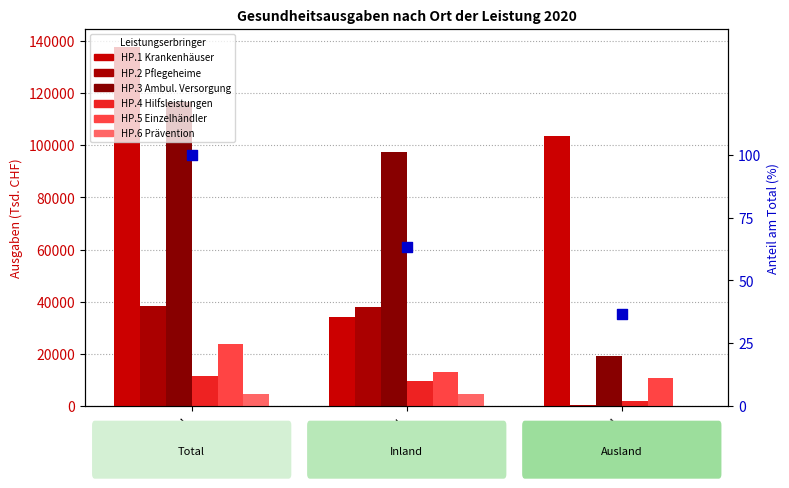

Which series has the largest total across all categories?

HP.1 Krankenhäuser